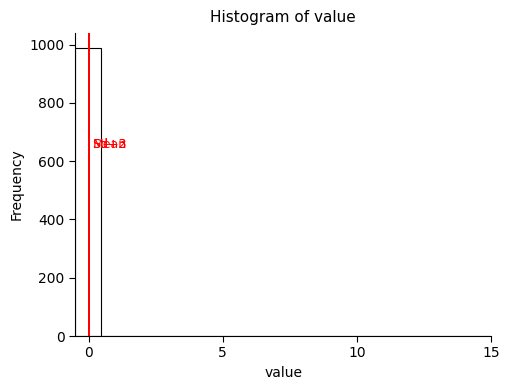

Around what value on the x-axis is the tallest bar? Give the approximate position of its centre, as read against the axis.

0.0